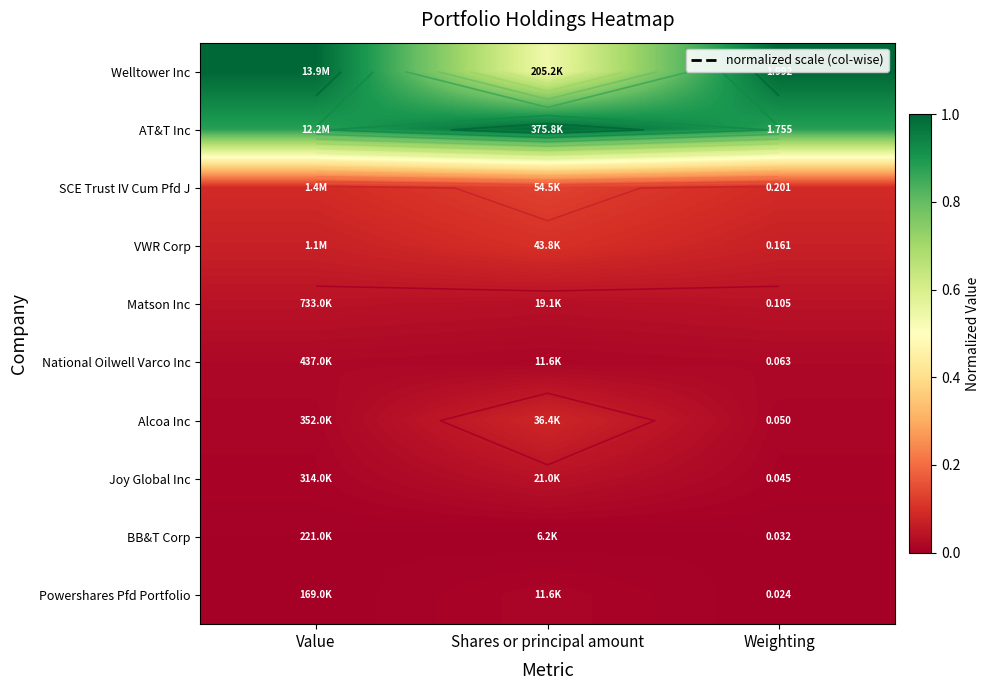

Rank the categories by BB&T Corp value from lowest to highest.

Shares or principal amount, Value, Weighting